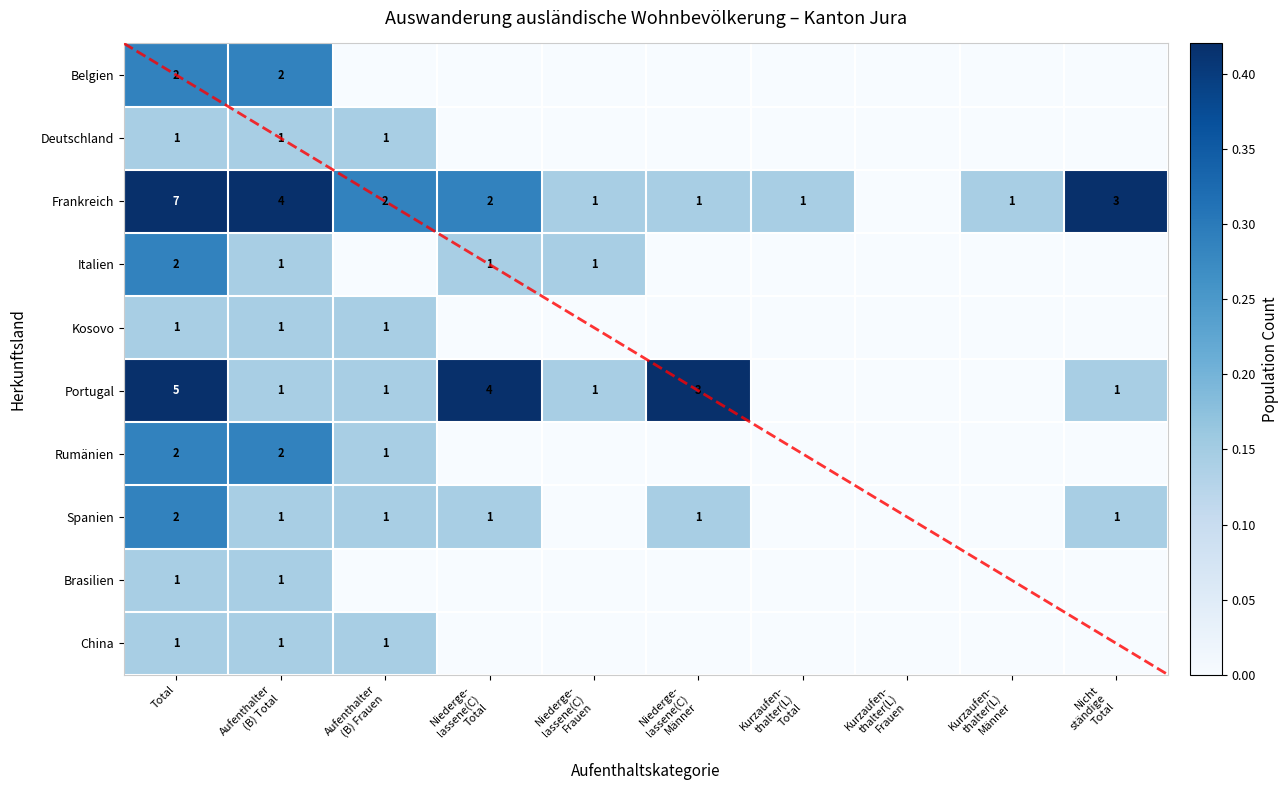

Is it true that Portugal equals 9 at Total?

False